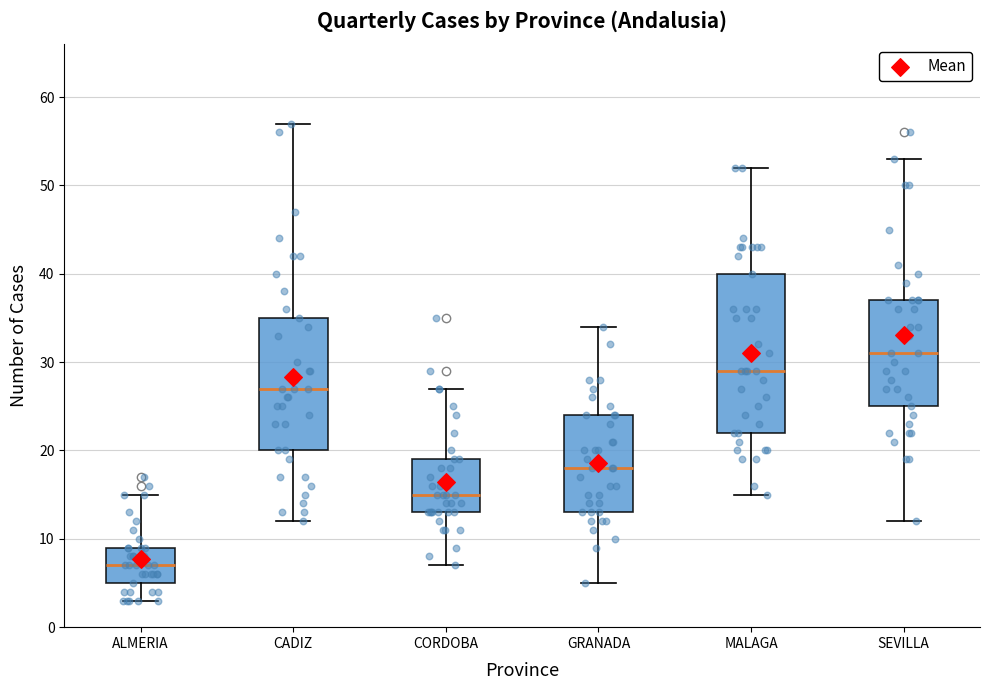

Reading left to right, read every box against the y-axis: the position of its median line, the range the box covers, and the ends of its whiskers. The values are not printed on the chart, so give them approximately, as read against the axis.

ALMERIA: median 7, box 5 to 9, whiskers 3 to 15
CADIZ: median 27, box 20 to 35, whiskers 12 to 57
CORDOBA: median 15, box 13 to 19, whiskers 7 to 27
GRANADA: median 18, box 13 to 24, whiskers 5 to 34
MALAGA: median 29, box 22 to 40, whiskers 15 to 52
SEVILLA: median 31, box 25 to 37, whiskers 12 to 53